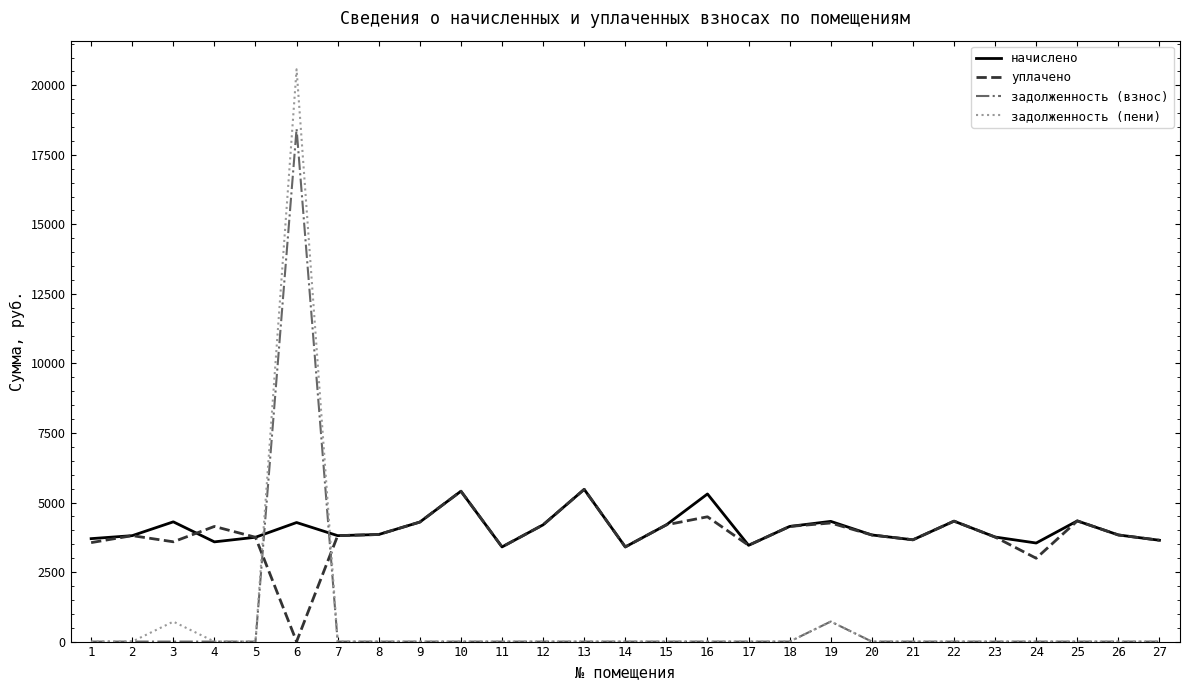

What is the lowest value of the начислено series?

3403.1